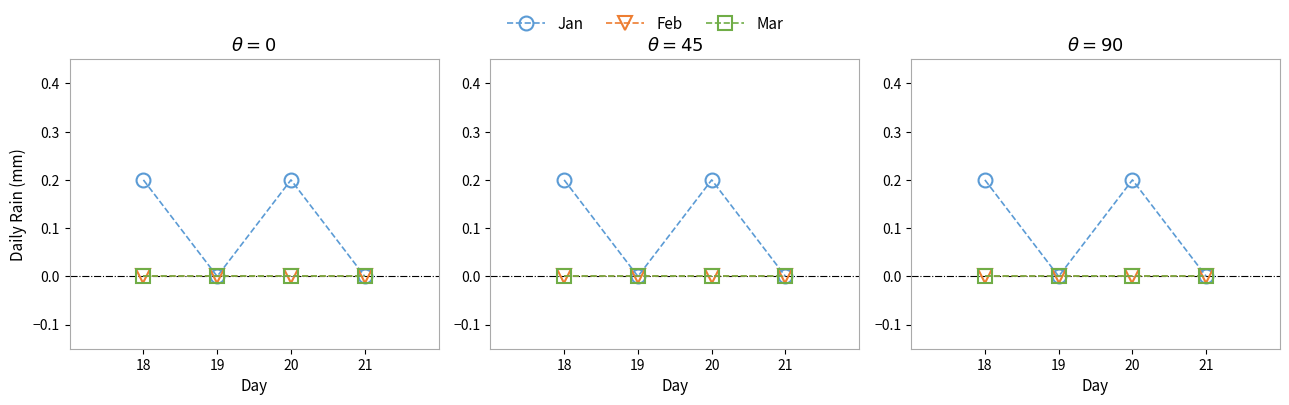

True or false: Mar has a value of 0.0 at 19.

True